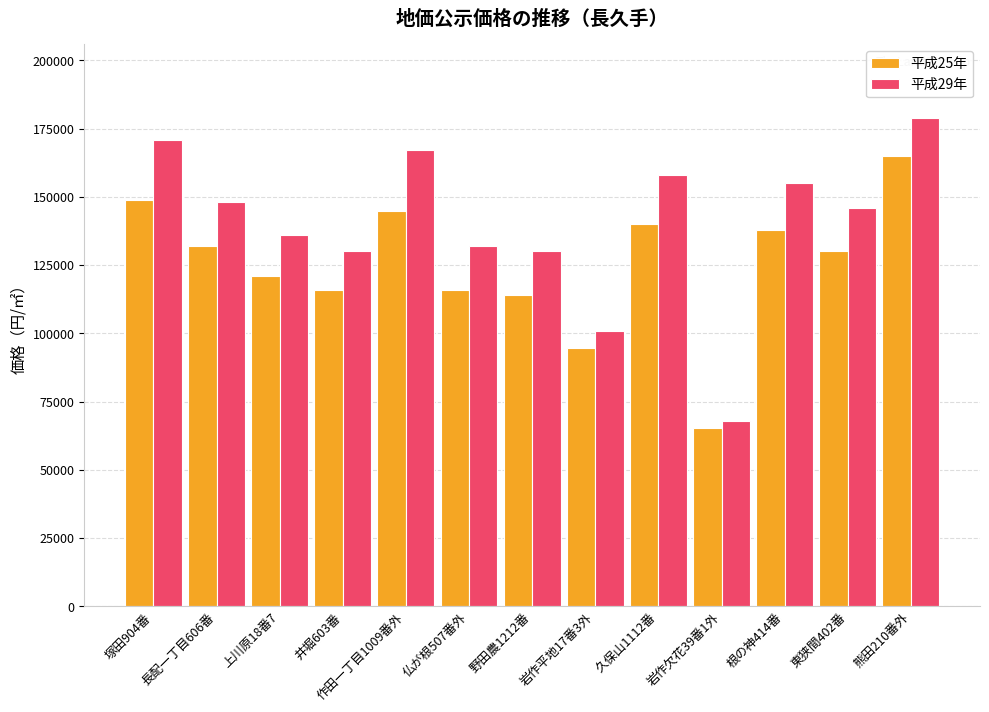

What is the label of the 13th bar from the right?

塚田904番